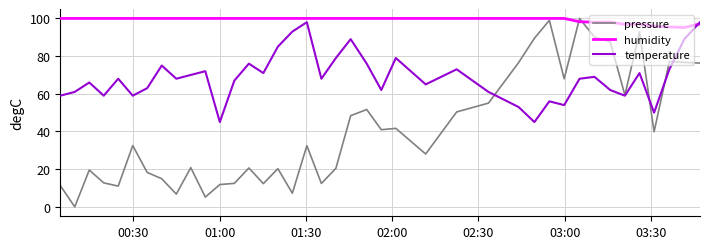

What is the maximum value for pressure?

100.0